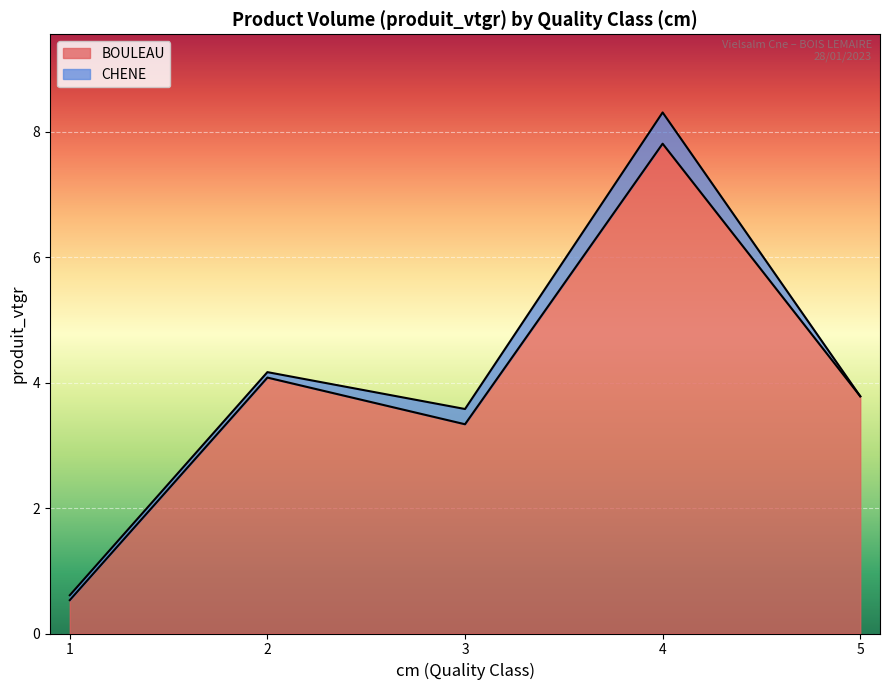

Rank the categories by value from highest to lowest.

4, 2, 5, 3, 1